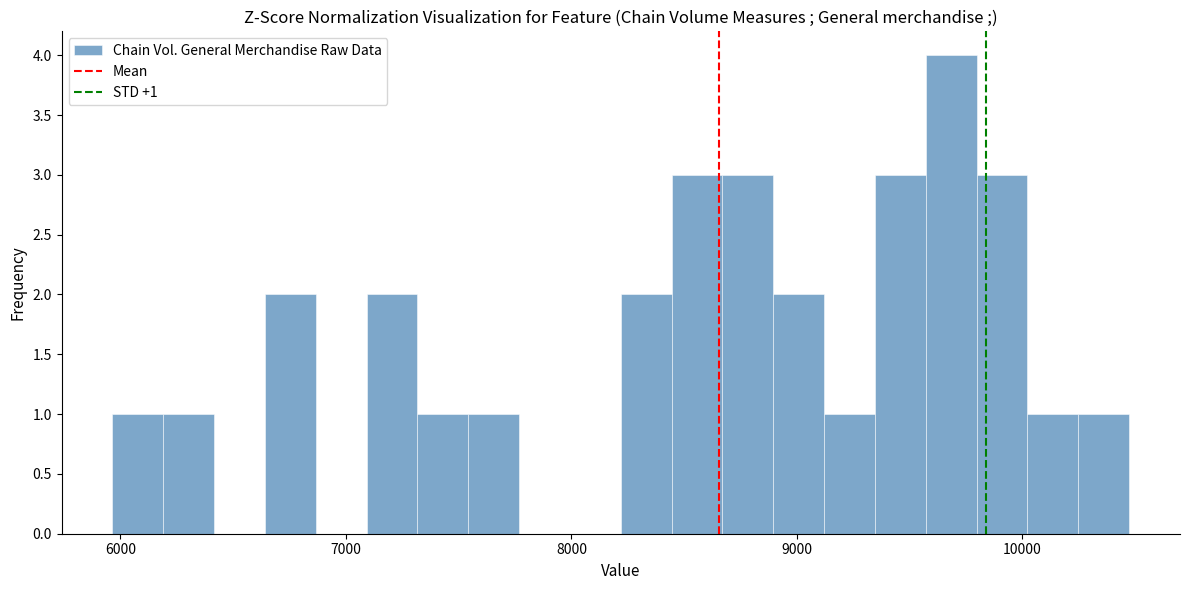

Read against the x-axis, roughly where is the centre of the tallest bar?

9700